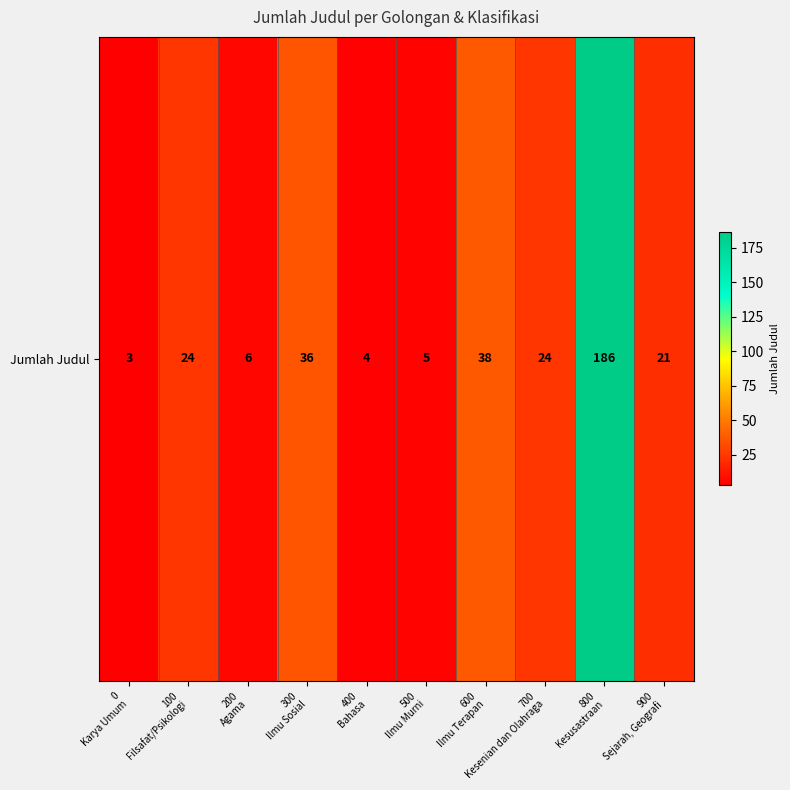

What is the change in value from 0
Karya Umum to 300
Ilmu Sosial?

+33